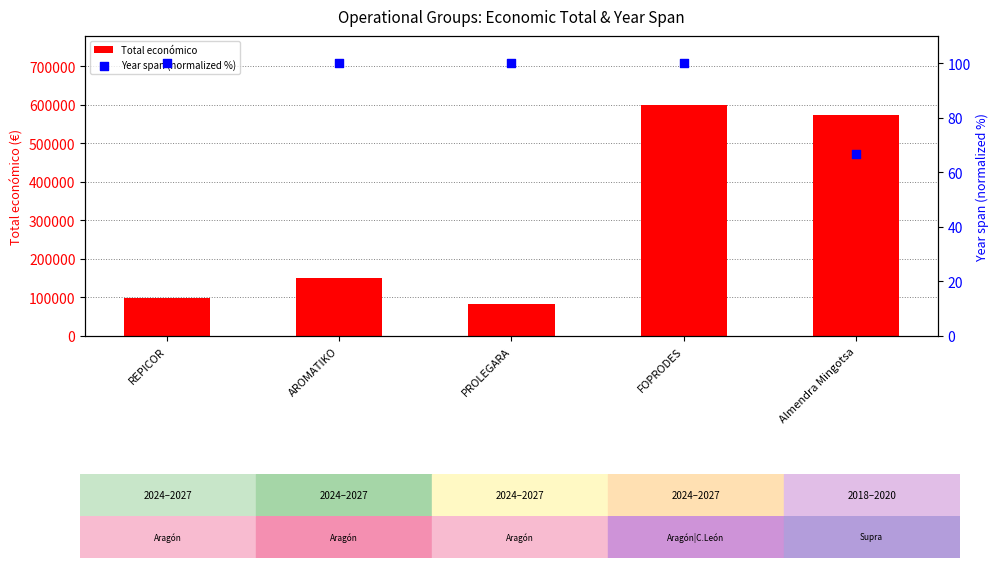

What are all the series names shown in the legend?

Total económico, Year span (normalized %)